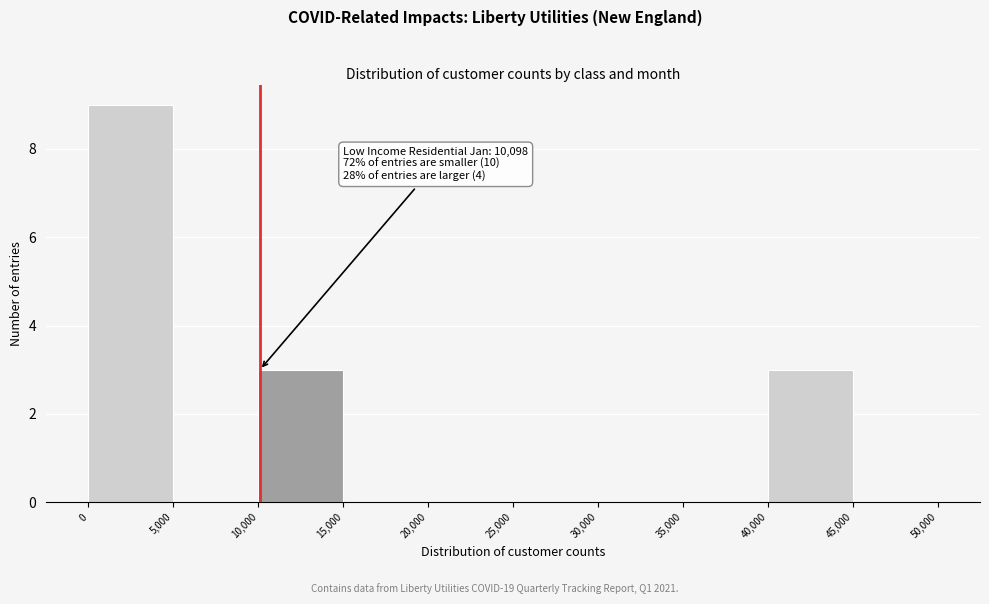

Over which range of the x-axis is the bar tallest?

0 to 5,000